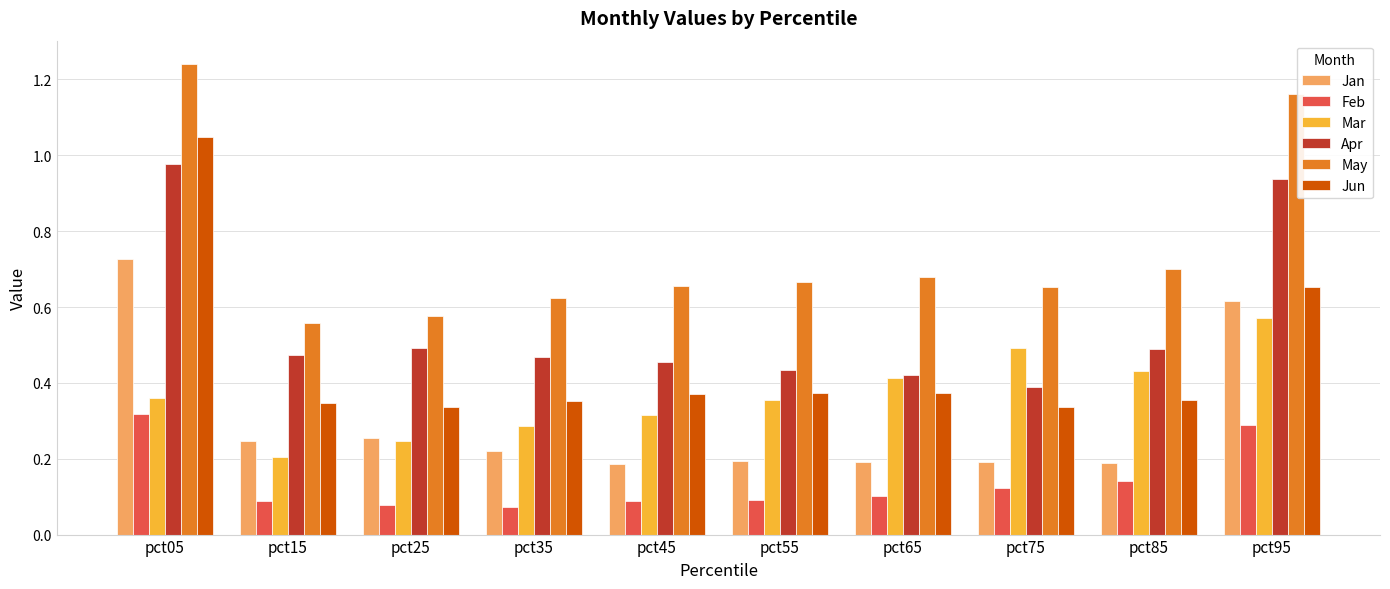

Are the bars grouped side by side (vs. stacked)?

Yes